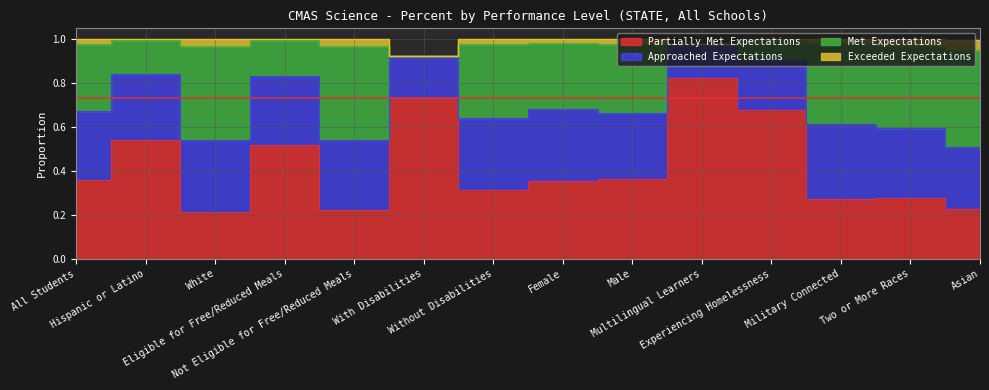

Which series has the largest range (max minus min)?

Partially Met Expectations